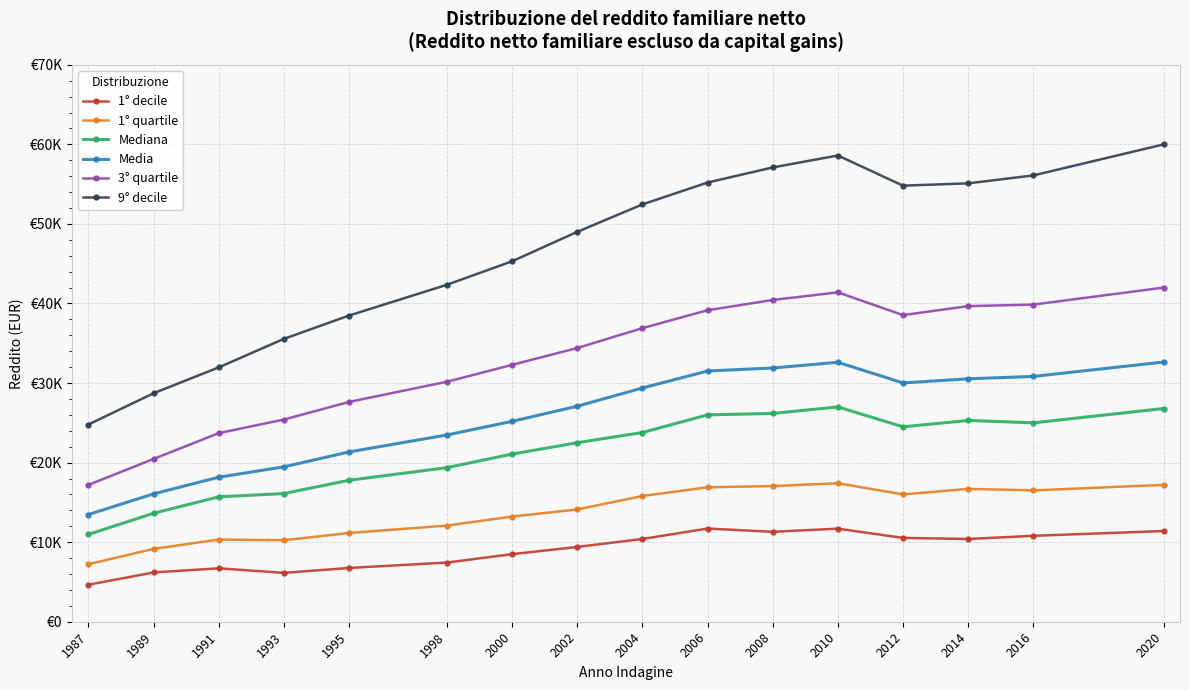

True or false: Mediana and 1° quartile cross at least once.

False